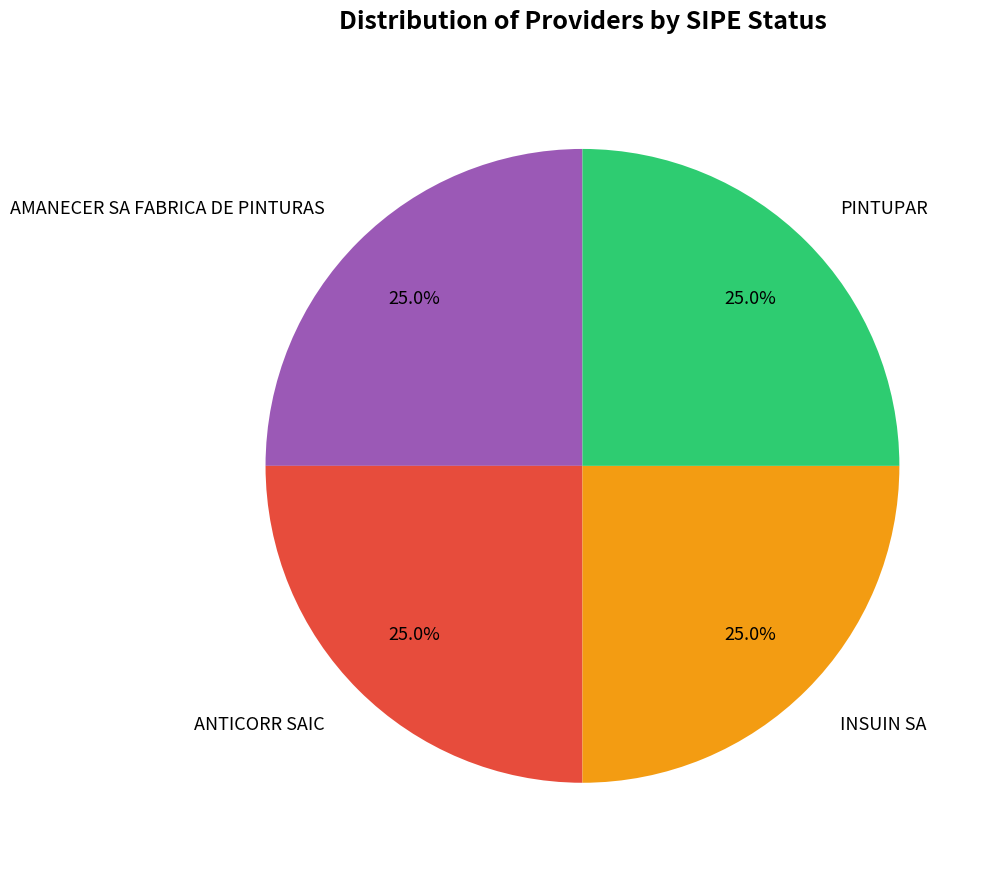

Does any single category account for the majority?

No